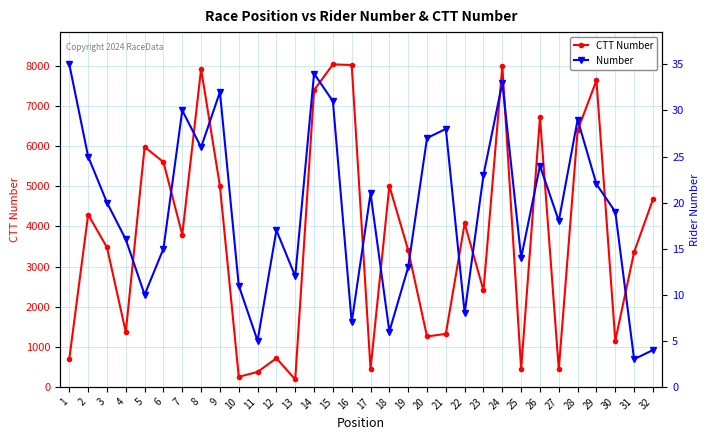

True or false: Number has more than 0 points higher than both neighbors.

True